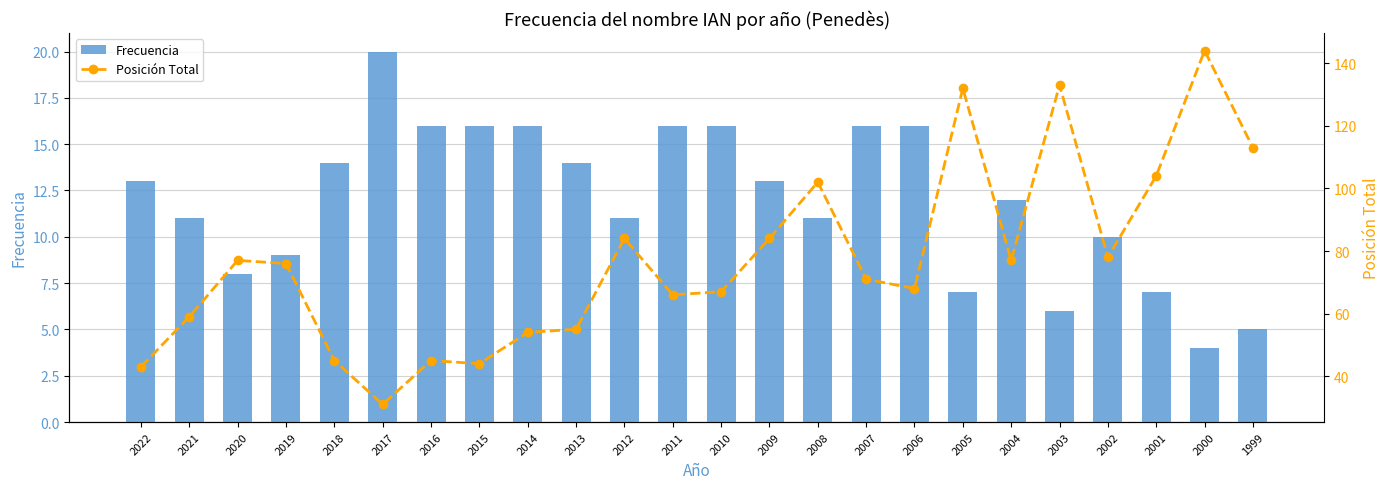

List the series in order of their peak value, highest first.

Posición Total, Frecuencia